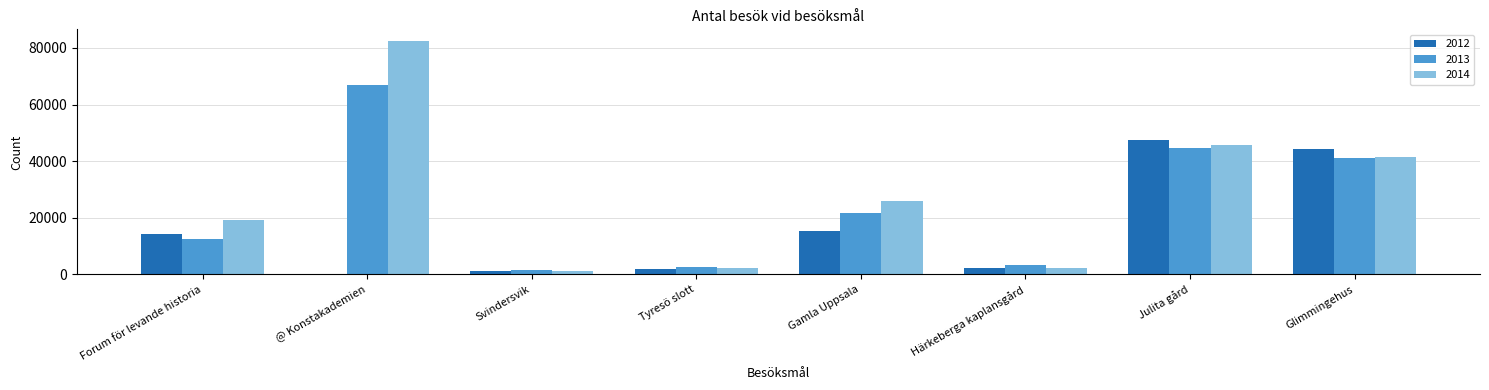

Which series has the largest total across all categories?

2014